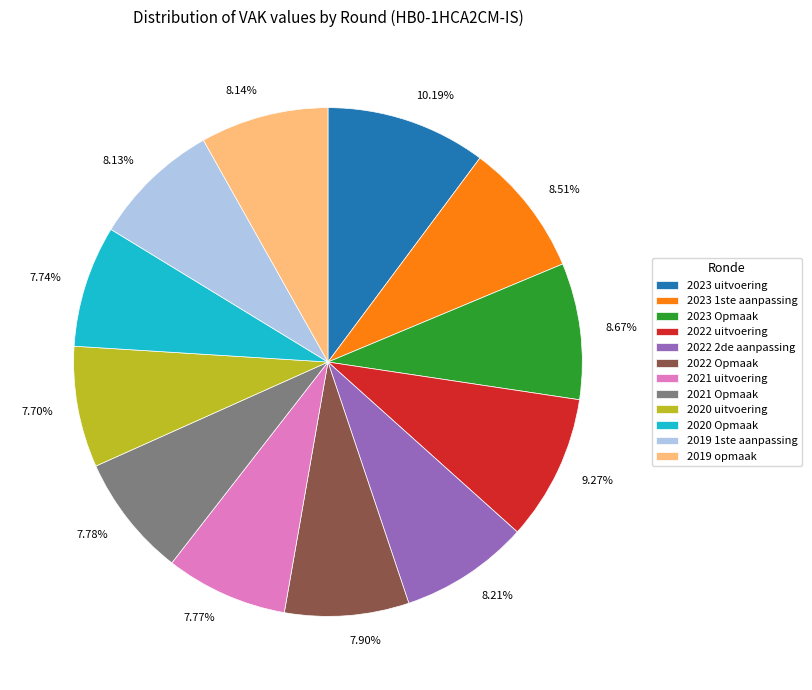

What is the ratio of the value at 2021 Opmaak to the value at 2023 Opmaak?

0.9